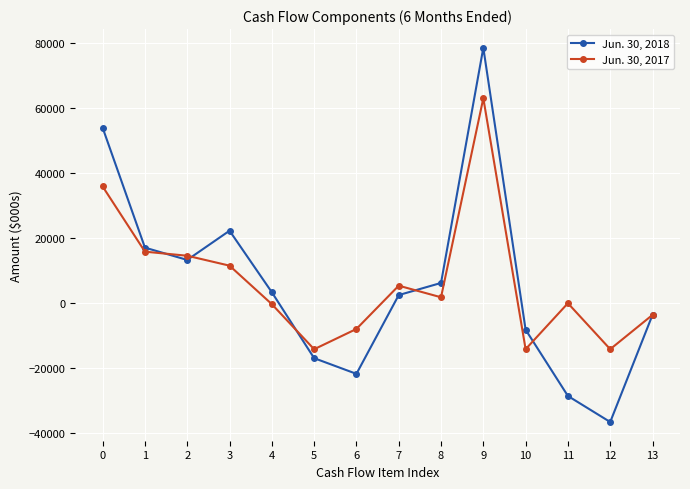

What is the value of the Jun. 30, 2017 point at the 8th from the left?

5390